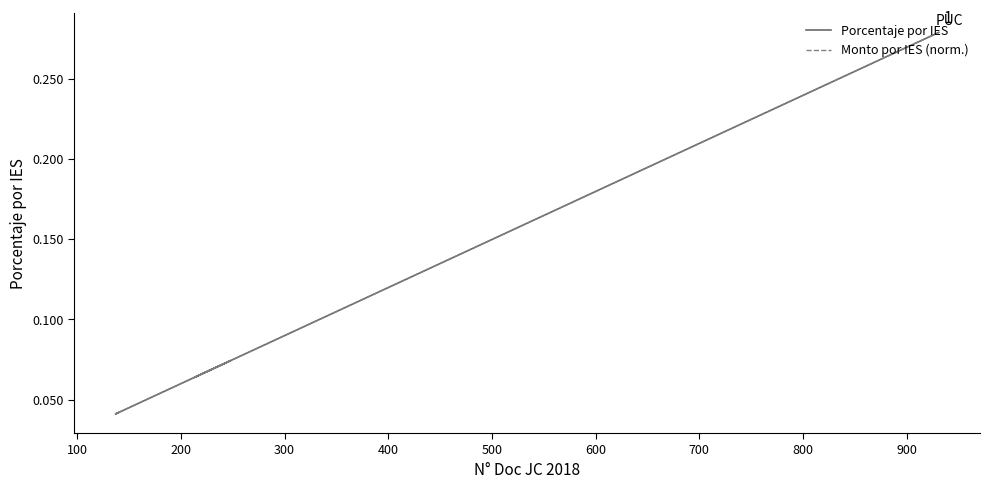

Reading right to left, transcribe all the data shown in this chart.

Porcentaje por IES: 0.0	0.0	0.0	0.1	0.1	0.1	0.1	0.2	0.3
Monto por IES (norm.): 0.0	0.0	0.0	0.1	0.1	0.1	0.1	0.2	0.3